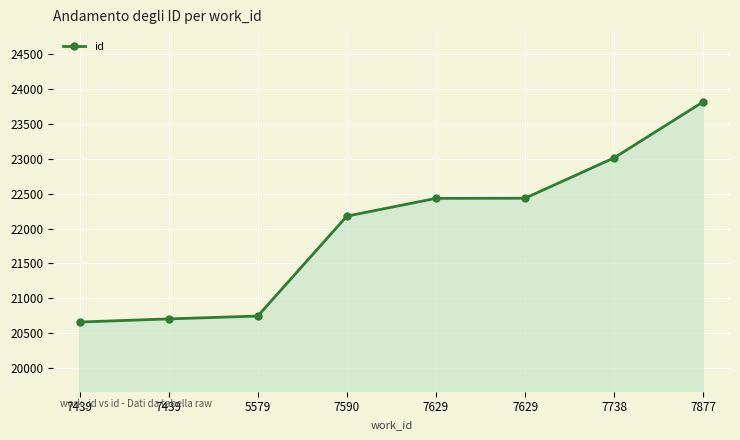

What is the maximum value shown in the chart?

23819